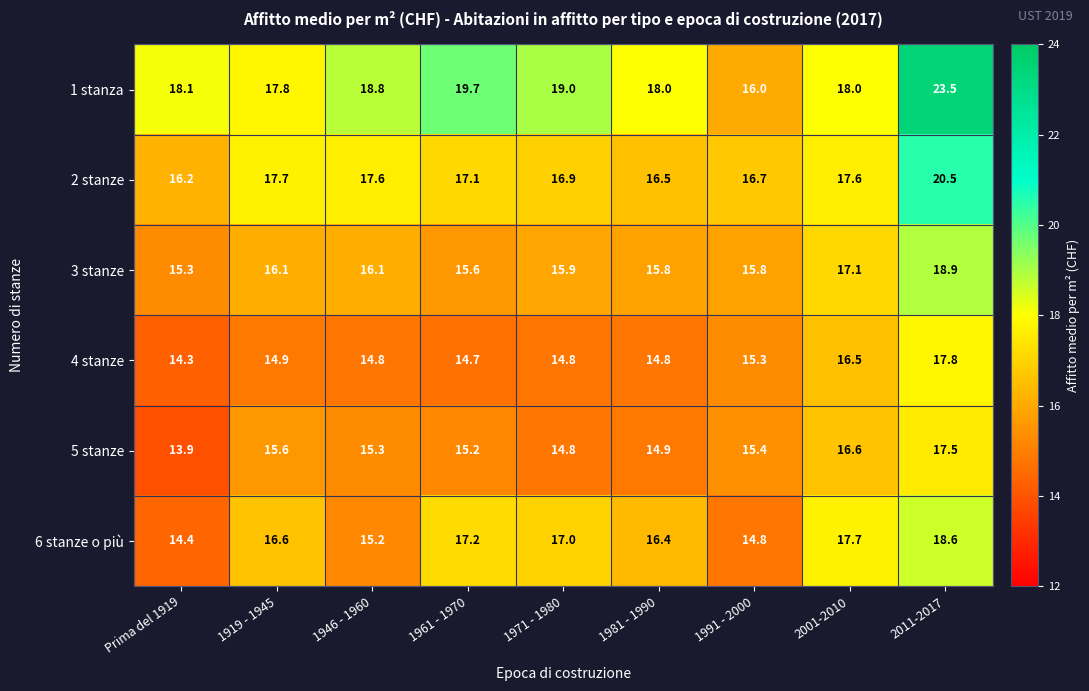

What is the total value across all series at 1919 - 1945?

98.7